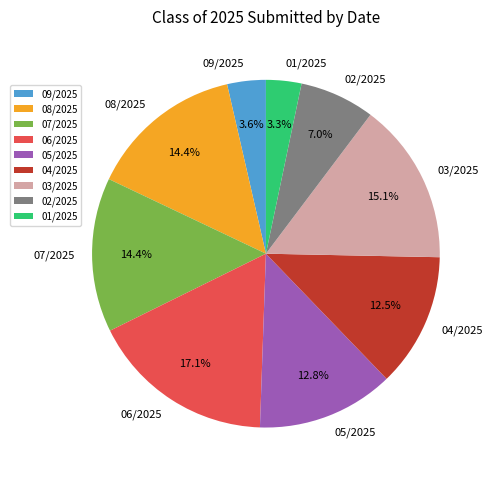

Count the number of slices in the pie.

9